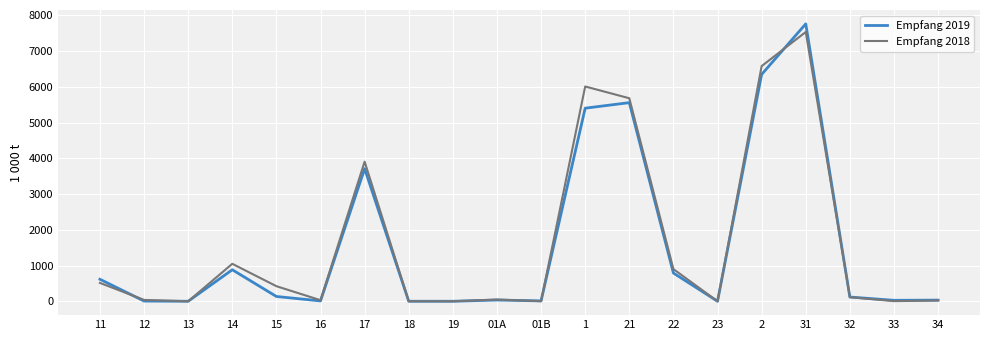

How many categories are shown in the chart?

20